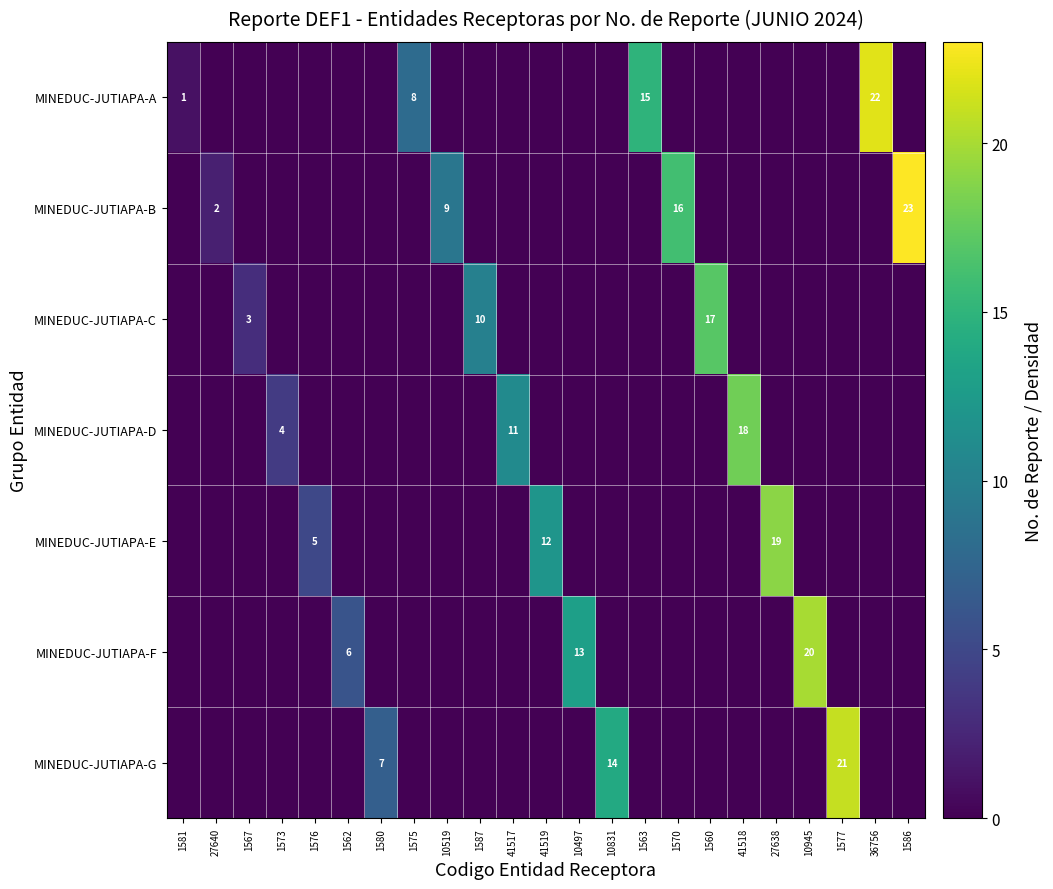

True or false: MINEDUC-JUTIAPA-F has a value of 6 at 1562.

True